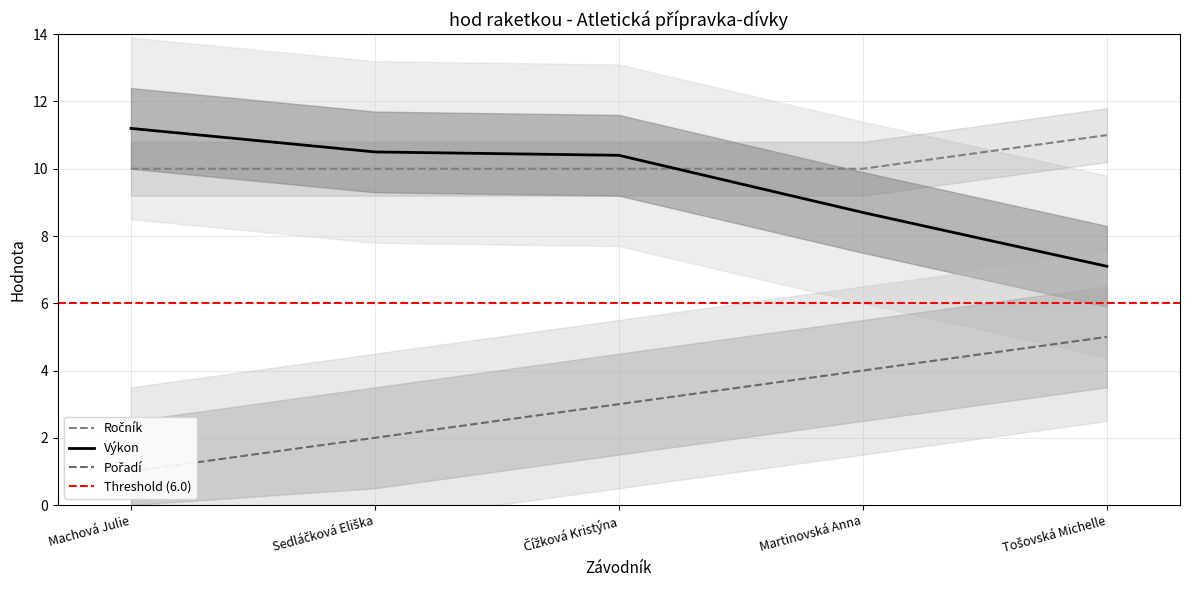

What is the minimum value shown in the chart?

1.0